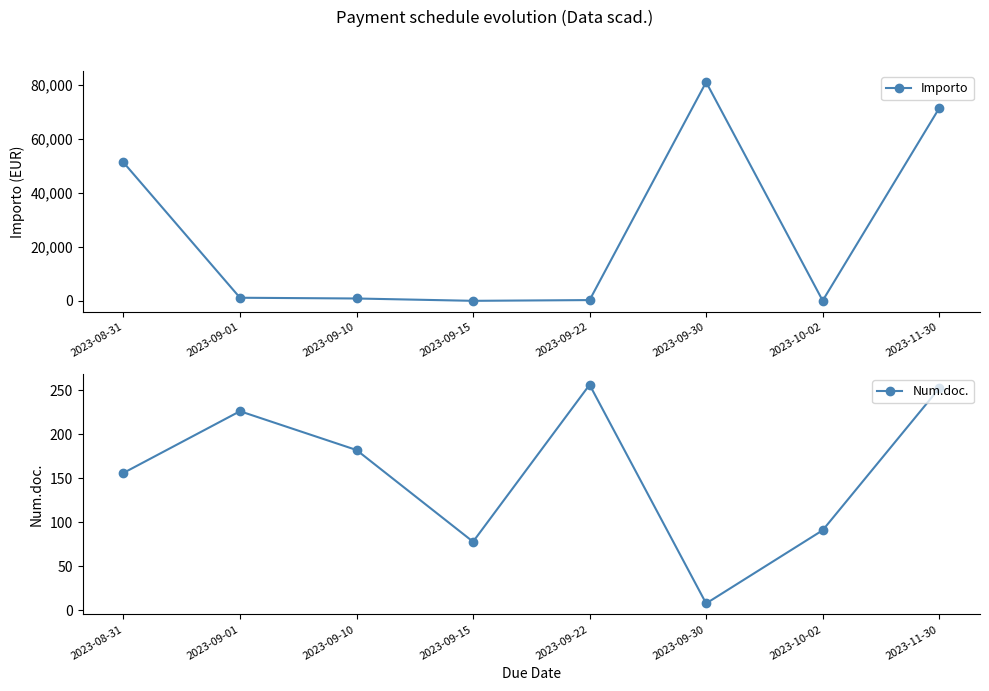

At which category does Importo reach its first local peak?

2023-09-30